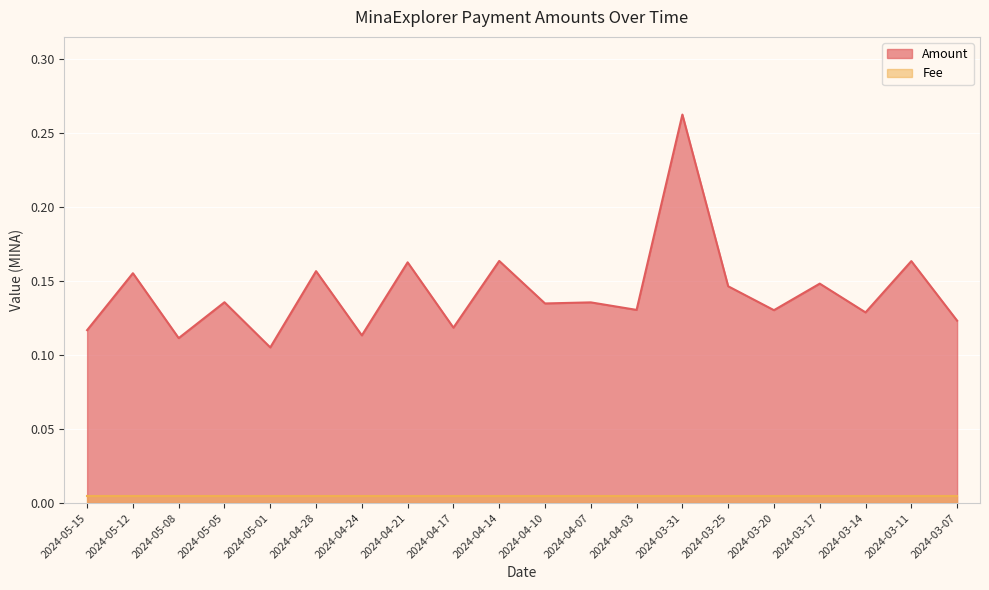

Reading left to right, list all the values displayed in this chart.

2024-05-15=0.1	2024-05-12=0.2	2024-05-08=0.1	2024-05-05=0.1	2024-05-01=0.1	2024-04-28=0.2	2024-04-24=0.1	2024-04-21=0.2	2024-04-17=0.1	2024-04-14=0.2	2024-04-10=0.1	2024-04-07=0.1	2024-04-03=0.1	2024-03-31=0.3	2024-03-25=0.1	2024-03-20=0.1	2024-03-17=0.1	2024-03-14=0.1	2024-03-11=0.2	2024-03-07=0.1